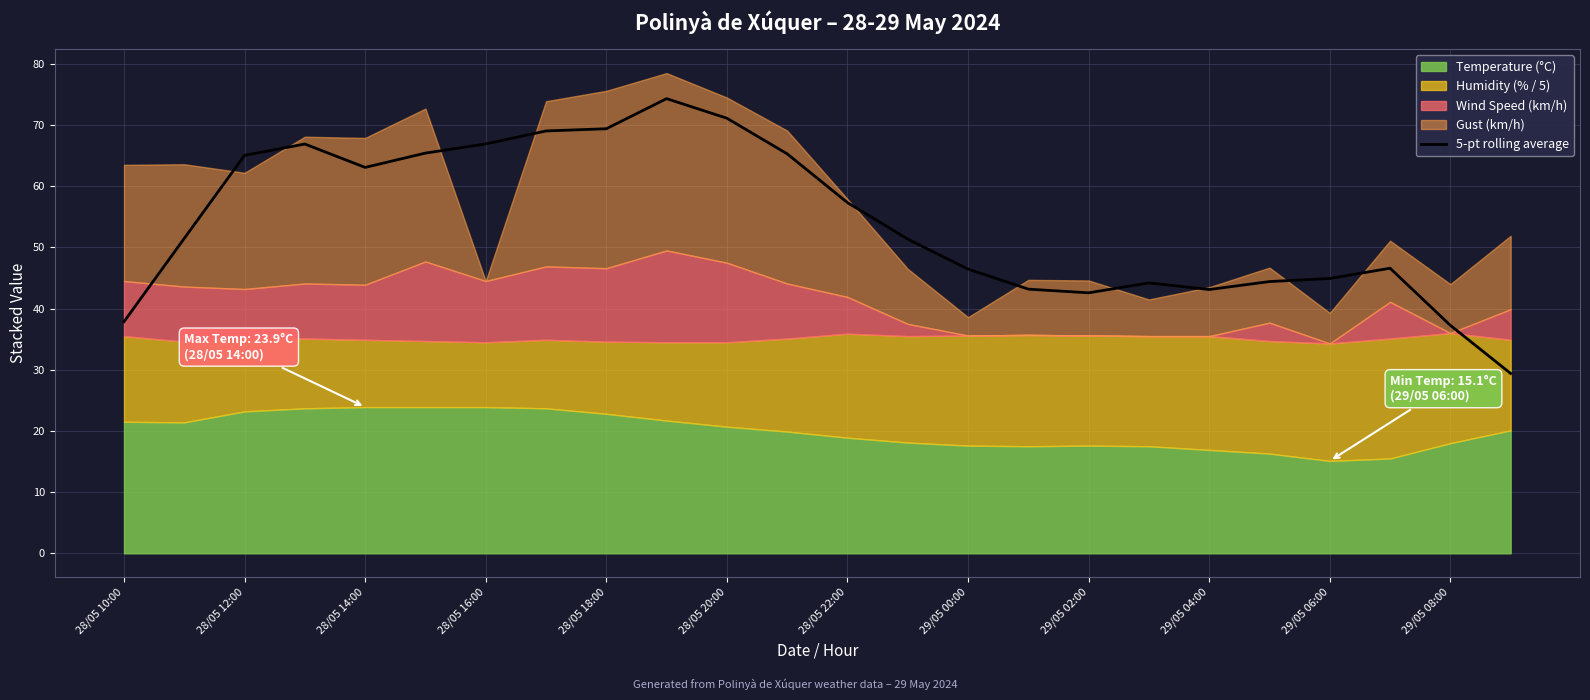

How many points are higher than both their immediate neighbors (excluding endpoints)?

4